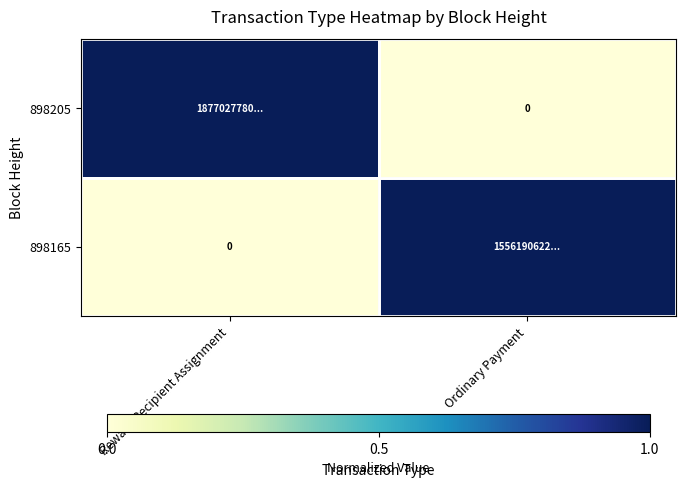

What is the approximate value of 898205 at Reward Recipient Assignment?

1